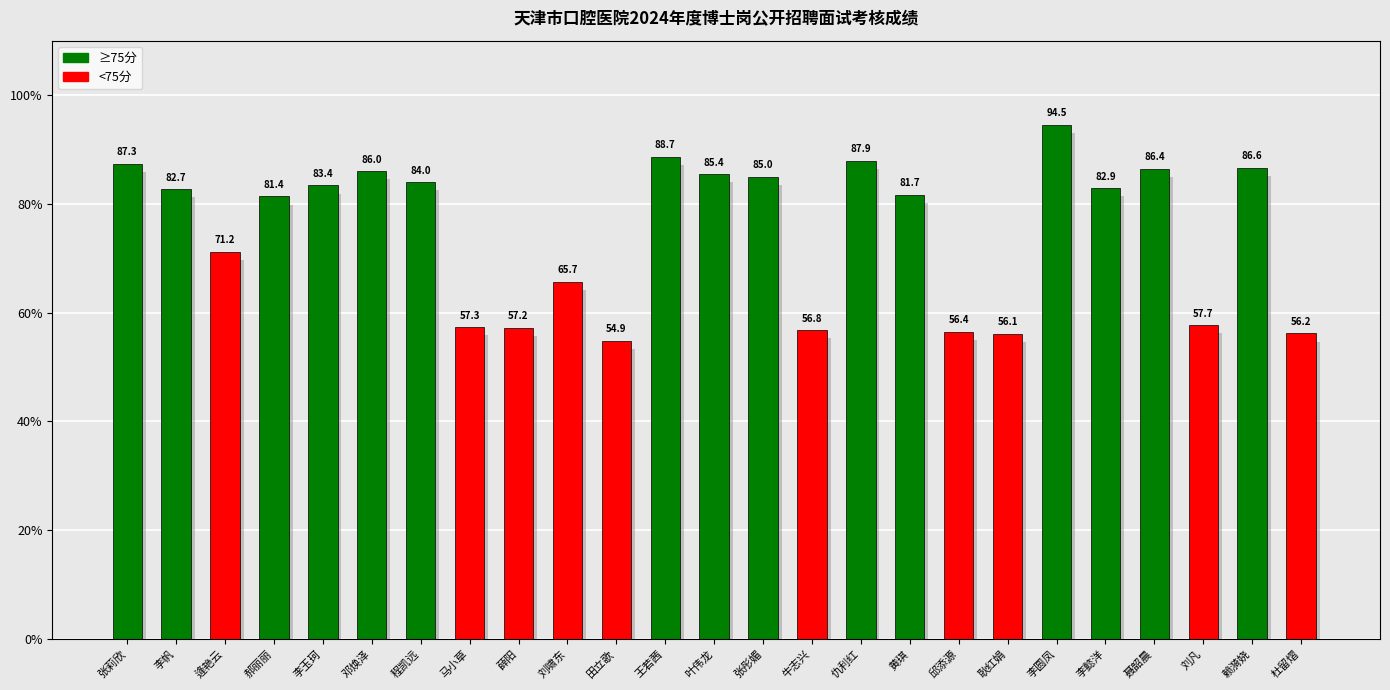

Rank the categories by value from highest to lowest.

李圆凤, 王若茜, 仇利红, 张莉欣, 赖漪娆, 聂韶晨, 邓焕泽, 叶伟龙, 张彤媚, 程凯远, 李玉珂, 李懿洋, 李帆, 黄琪, 郝丽丽, 逄艳云, 刘啸东, 刘凡, 马小草, 薛阳, 牛志兴, 邱添源, 杜留熠, 耿红娟, 田立歌